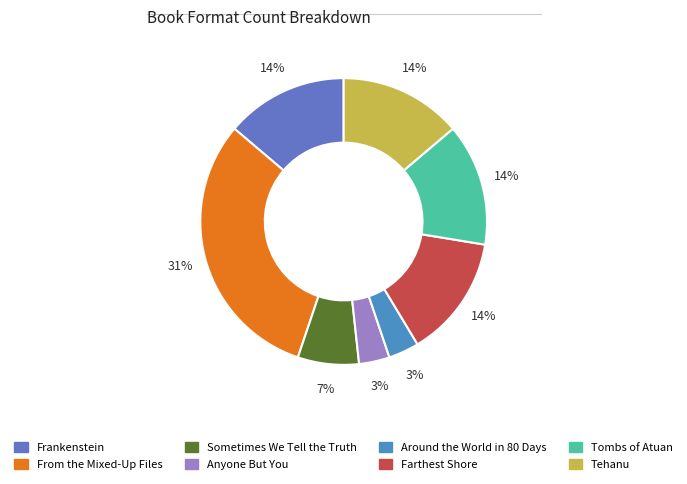

Between Farthest Shore and Frankenstein, which is larger?

Farthest Shore